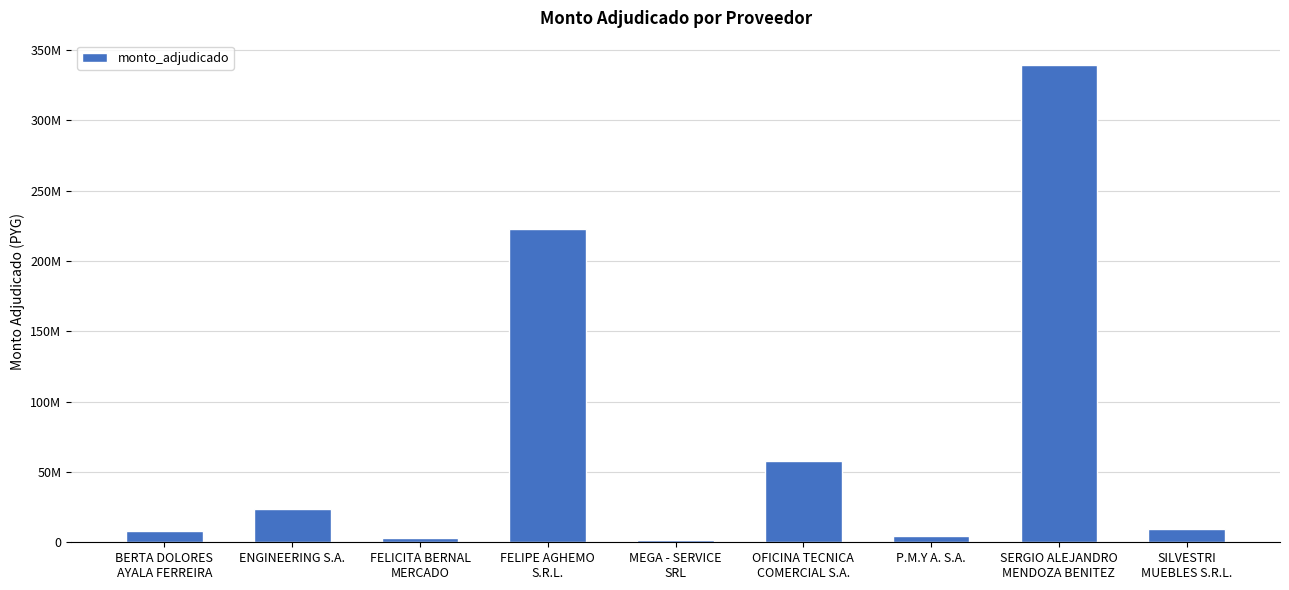

Reading left to right, list all the values displayed in this chart.

8235000	23743200	3360000	222700000	1891250	57700000	4210000	339760000	9510000